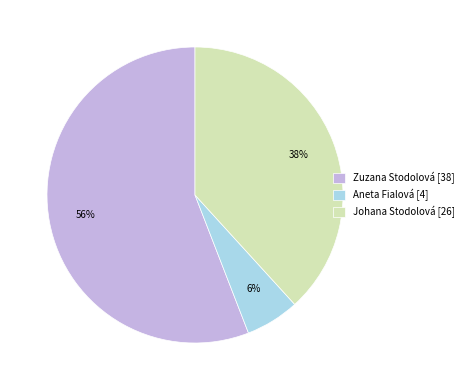

How many segments does this pie chart have?

3